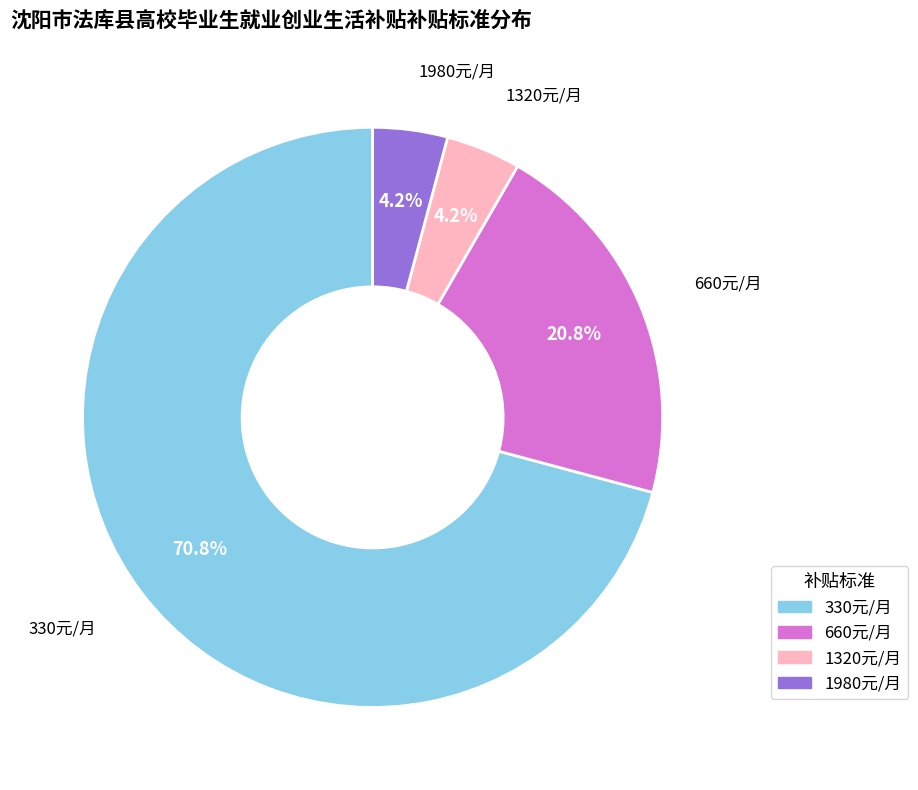

How much of the chart is everything except 1980元/月?

95.8%